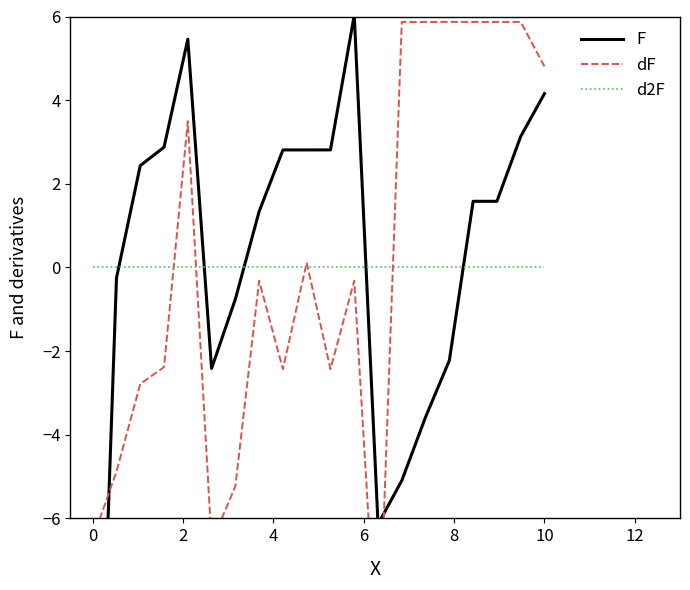

How many intersections are there between d2F and dF?

5